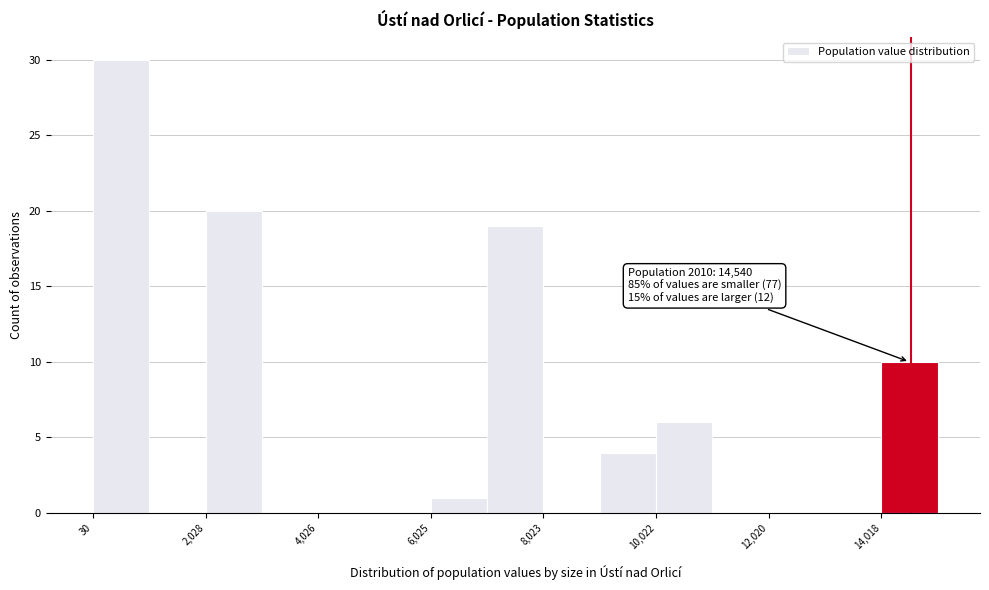

Over which range of the x-axis is the bar tallest?

0 to 1000